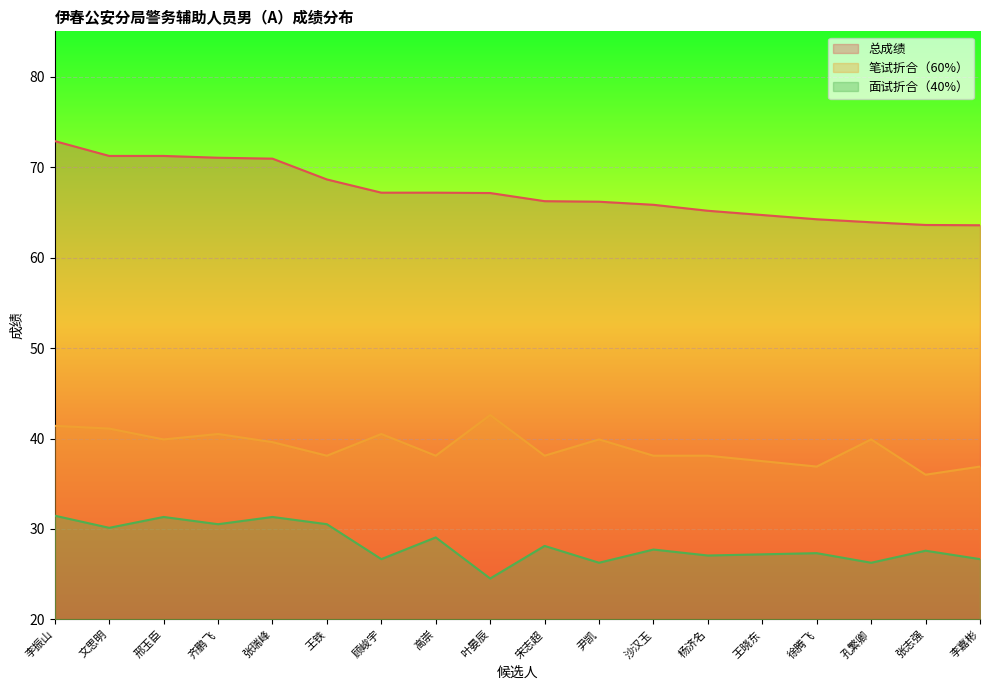

How many lines are shown in the chart?

3